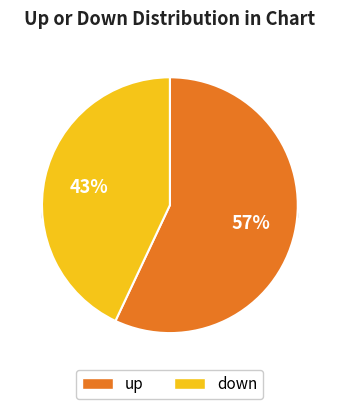

Is it true that up is 71% of the pie?

False